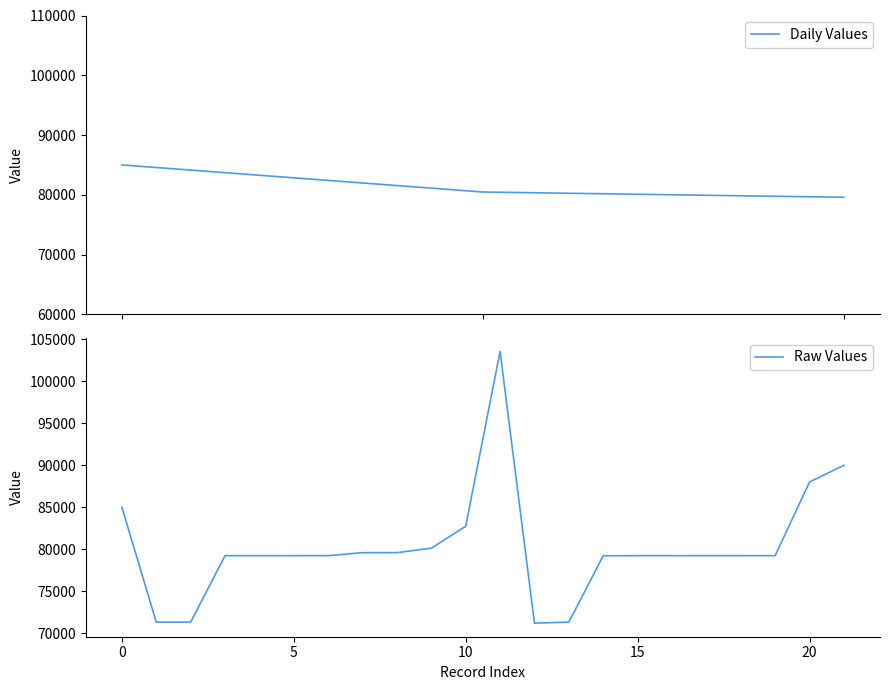

How many values in the Daily Values series exceed 80469?

2